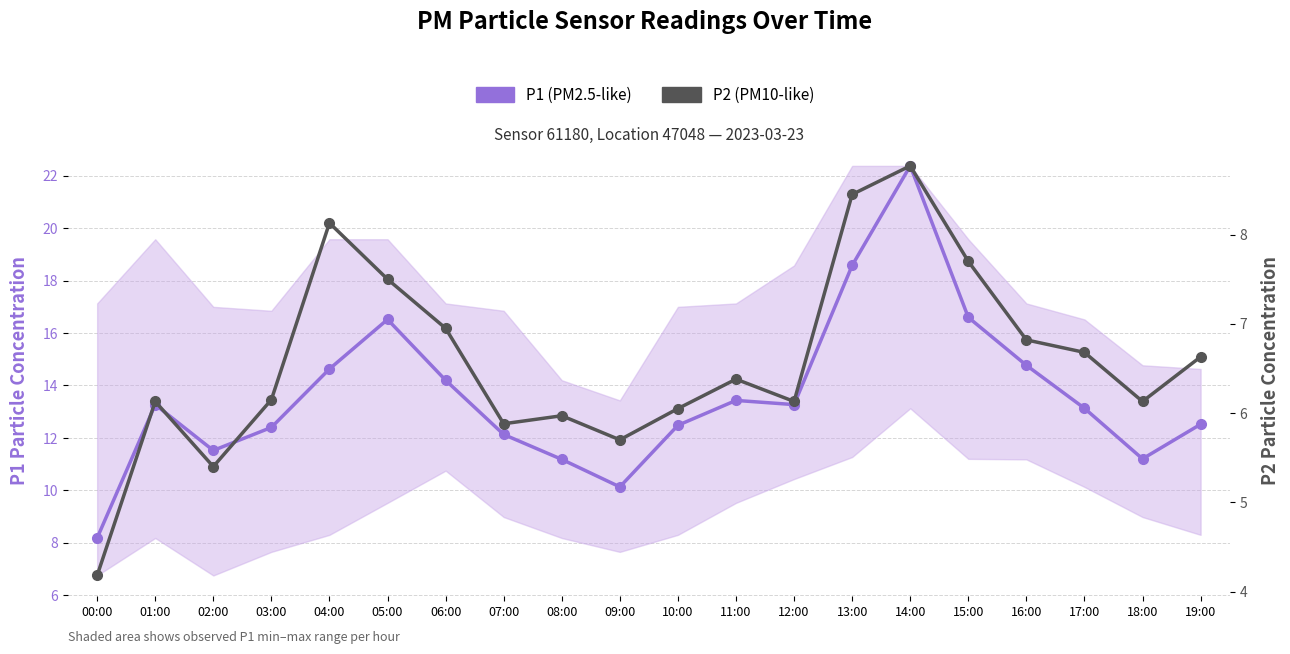

How many data points in P1 (PM2.5-like) are less than 13?

9